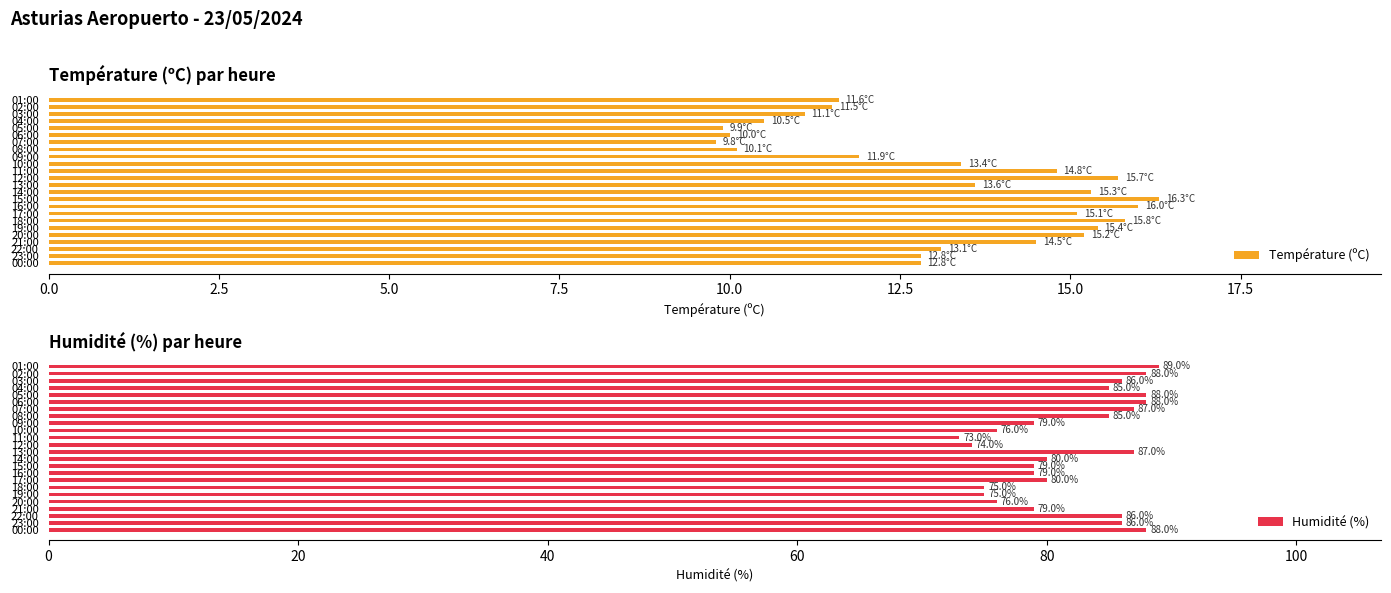

What is the approximate value of Température (ºC) at 09:00?

11.9